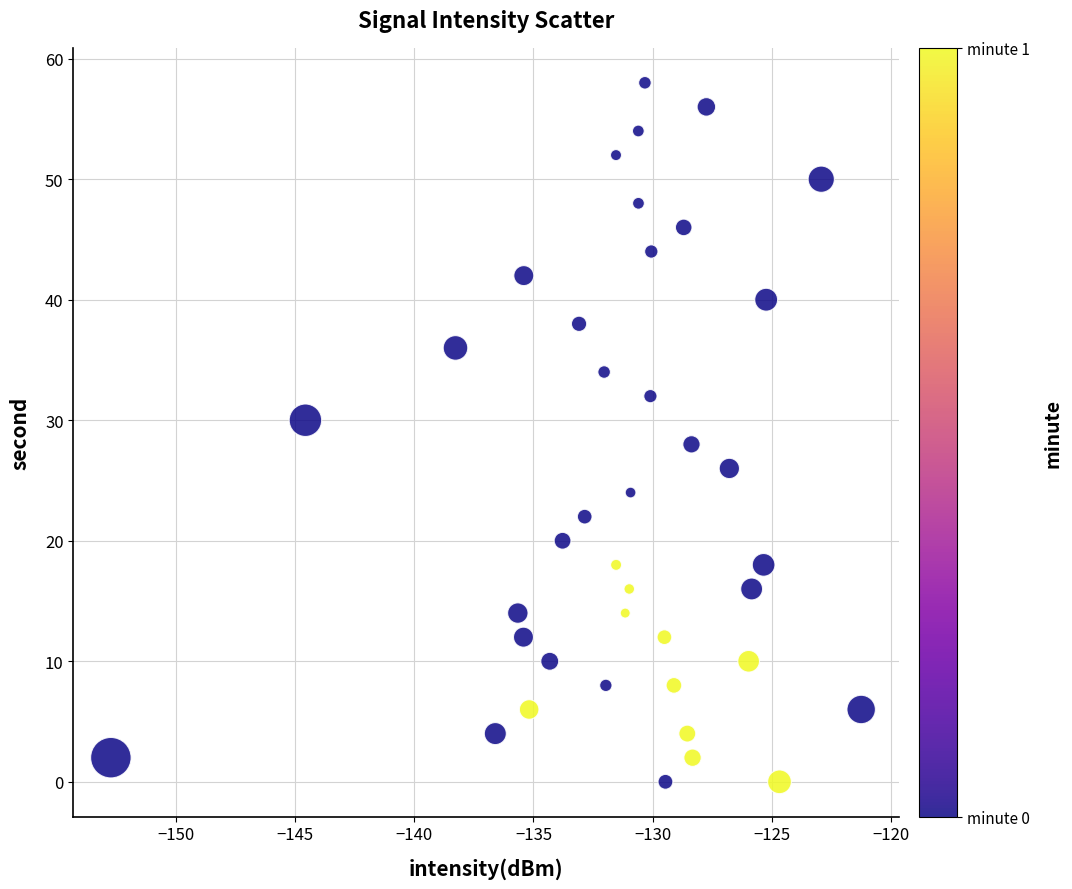

What is the range of Y values (max minus min)?

58